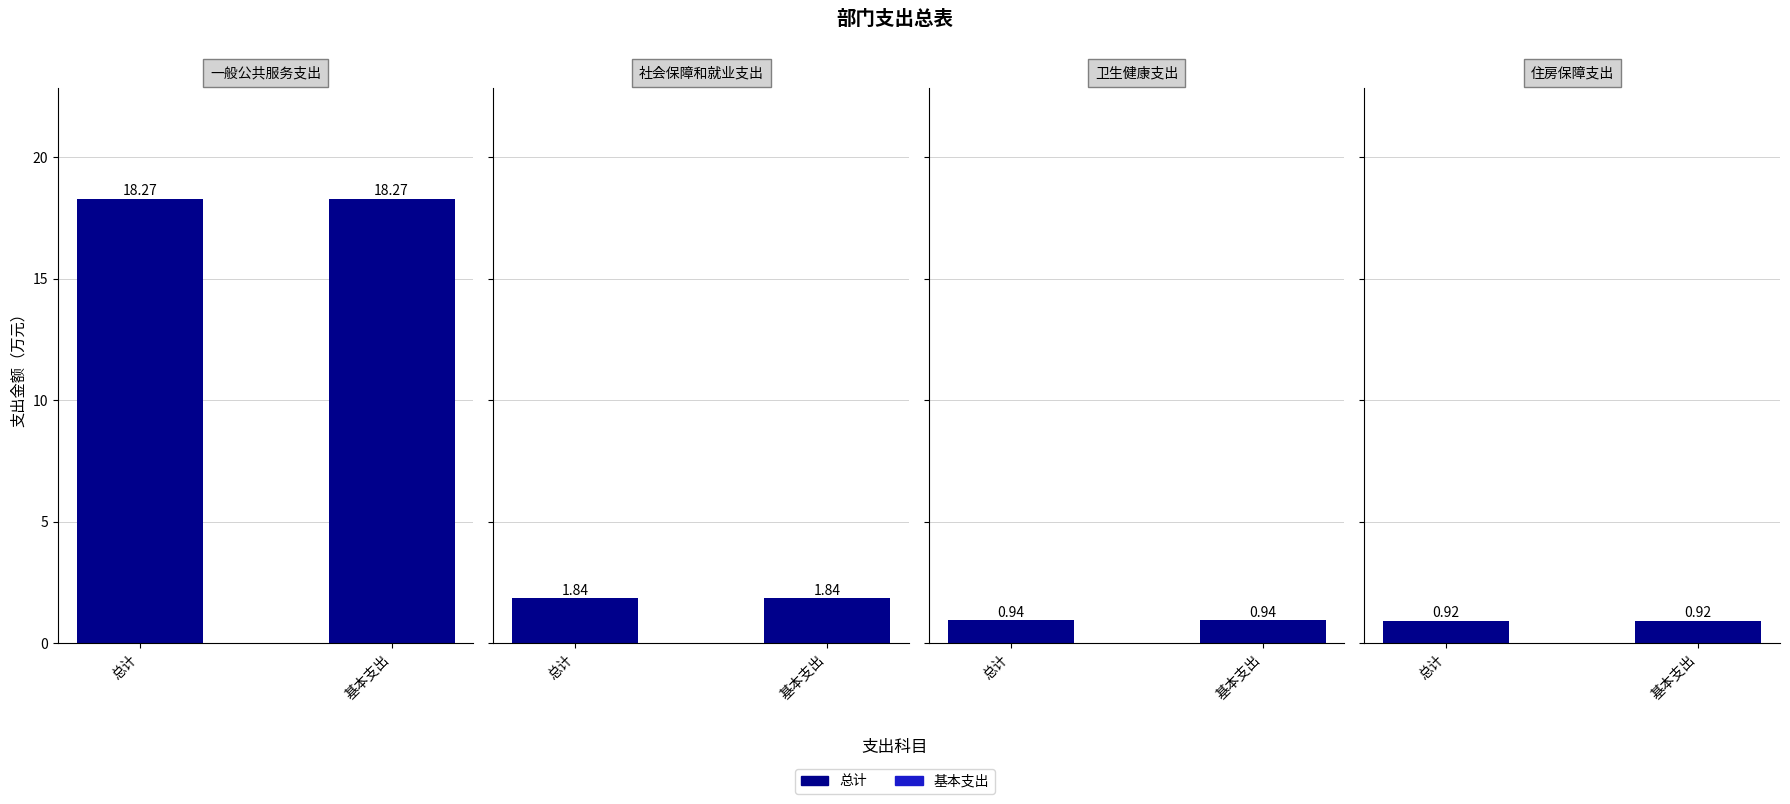

Reading left to right, extract all data points from this chart.

一般公共服务支出: 总计=18.3	基本支出=18.3
社会保障和就业支出: 总计=1.8	基本支出=1.8
卫生健康支出: 总计=0.9	基本支出=0.9
住房保障支出: 总计=0.9	基本支出=0.9